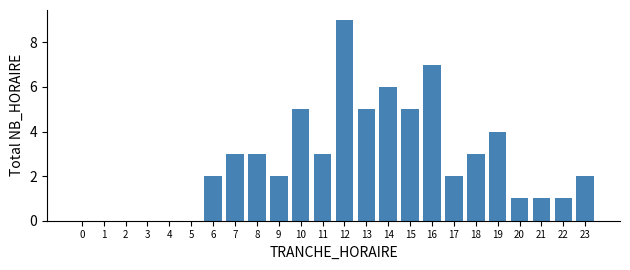

Reading left to right, what are all the values shown in this chart?

0=0	1=0	2=0	3=0	4=0	5=0	6=2	7=3	8=3	9=2	10=5	11=3	12=9	13=5	14=6	15=5	16=7	17=2	18=3	19=4	20=1	21=1	22=1	23=2